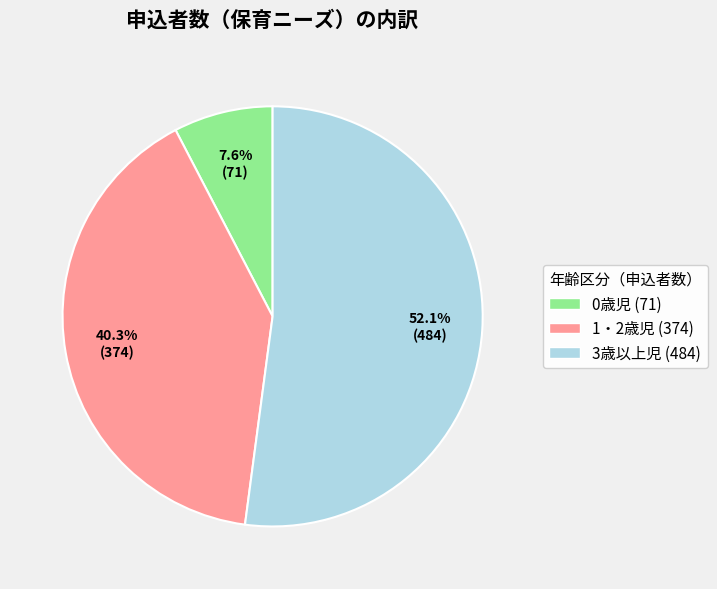

Which has a higher value, 3歳以上児 or 1・2歳児?

3歳以上児